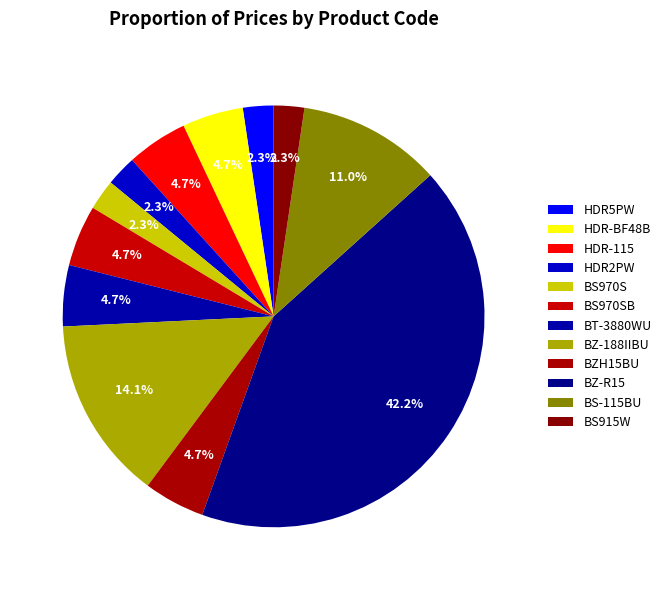

Between BT-3880WU and BS915W, which is larger?

BT-3880WU